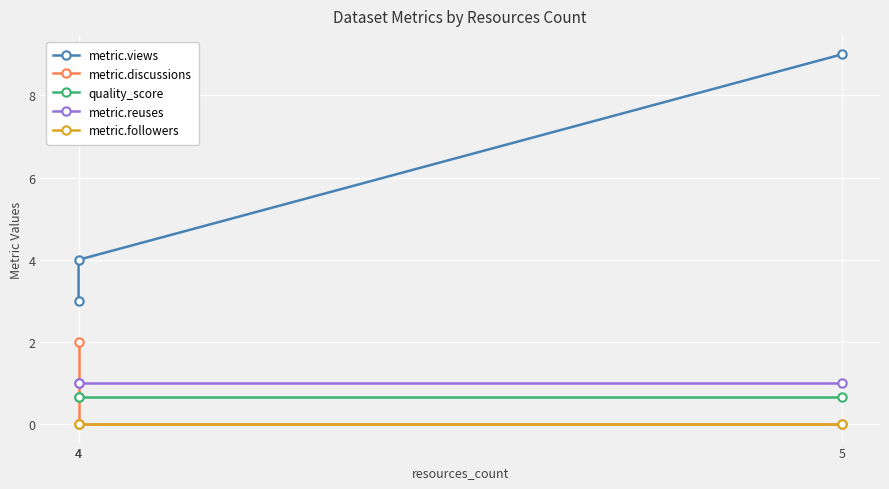

What is the greatest value displayed?

9.0